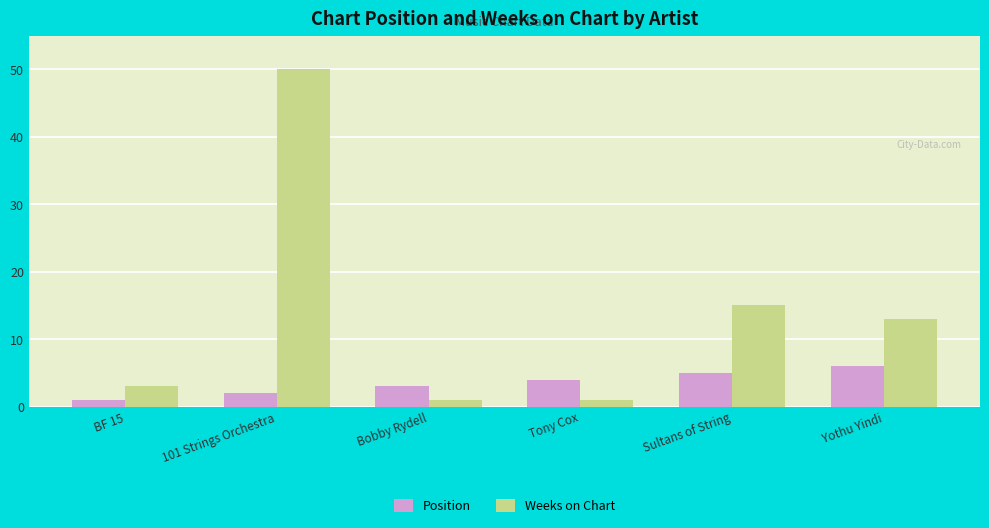

What are all the series names shown in the legend?

Position, Weeks on Chart